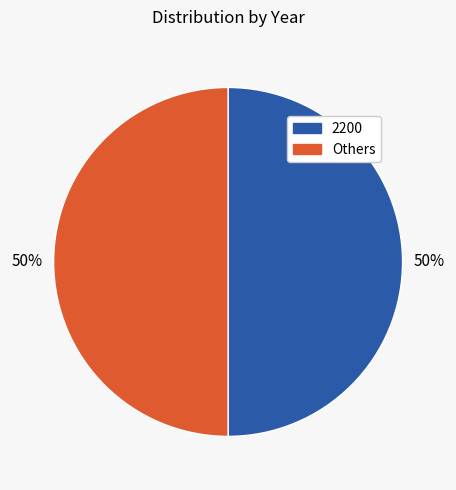

To the nearest percent, what is the average slice percentage?

50%